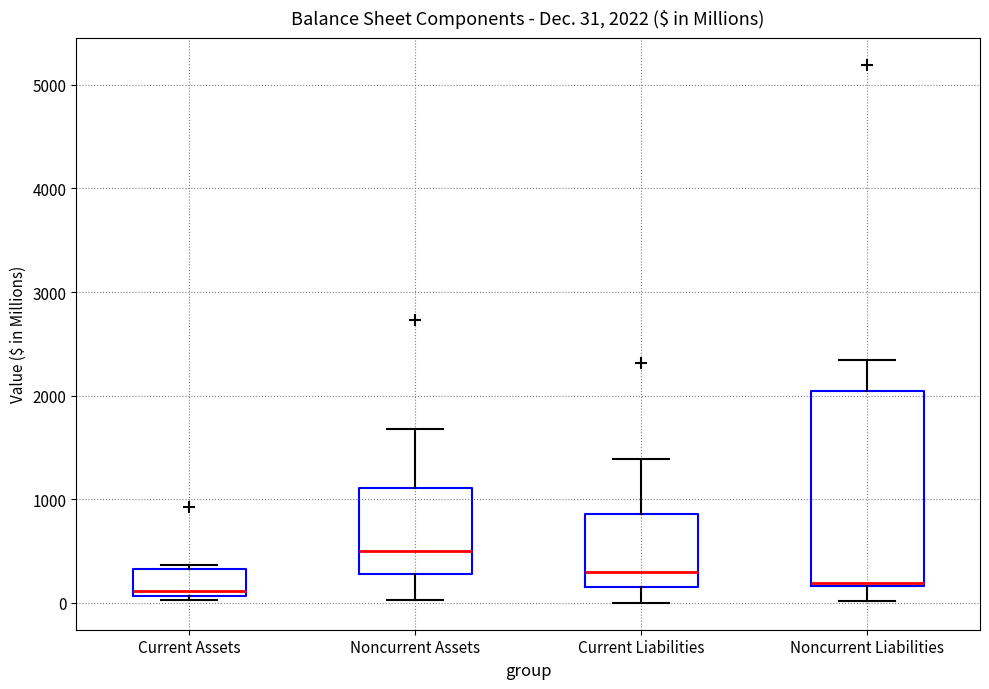

Comparing the boxes themselves (not the whiskers), which one is the tallest?

Noncurrent Liabilities